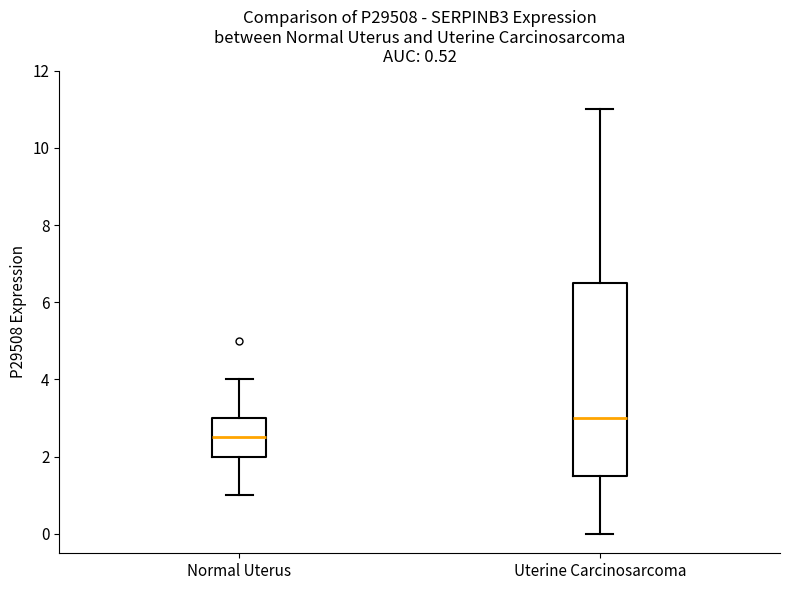

Reading left to right, transcribe this box plot: for each box, give where its median line is, the range the box spans, and where its two whiskers end, as read against the y-axis. The values are not printed on the chart, so give them approximately, as read against the axis.

Normal Uterus: median 2.6, box 2.0 to 3.0, whiskers 1.0 to 4.0
Uterine Carcinosarcoma: median 3.0, box 1.6 to 6.6, whiskers 0.0 to 11.0